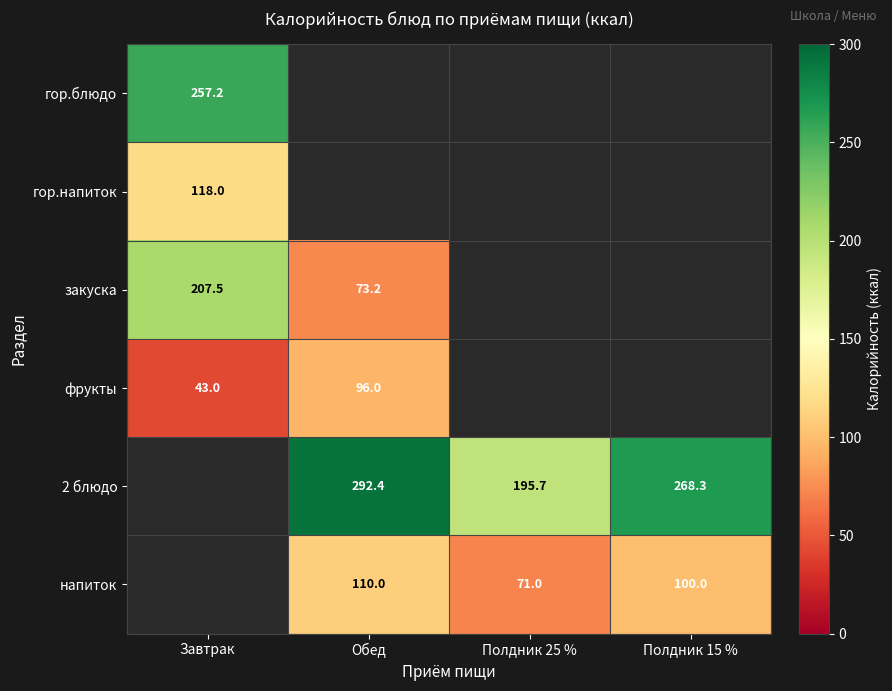

How many positive values does the напиток series have?

3